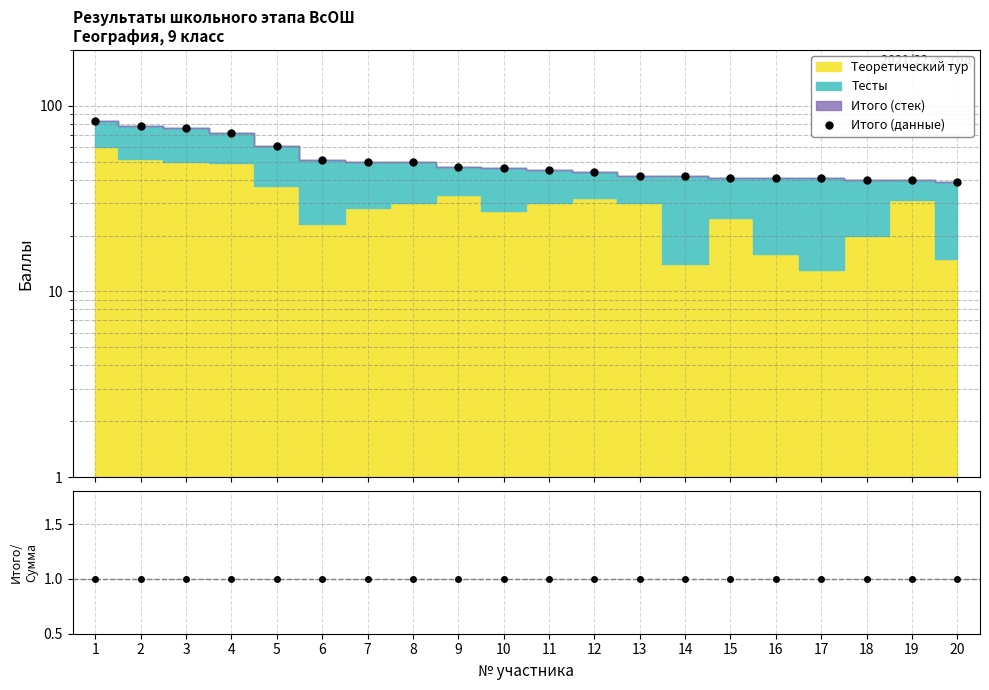

What is the value of the Итого (данные) point at the 17th from the left?

41